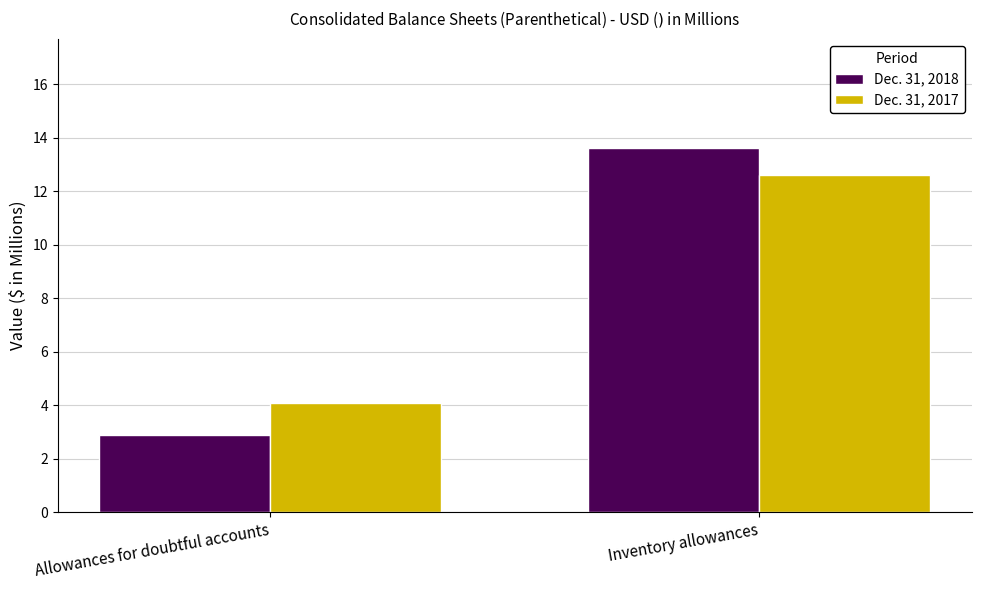

Is the value of Dec. 31, 2017 at Inventory allowances greater than the value of Dec. 31, 2018 at Inventory allowances?

No